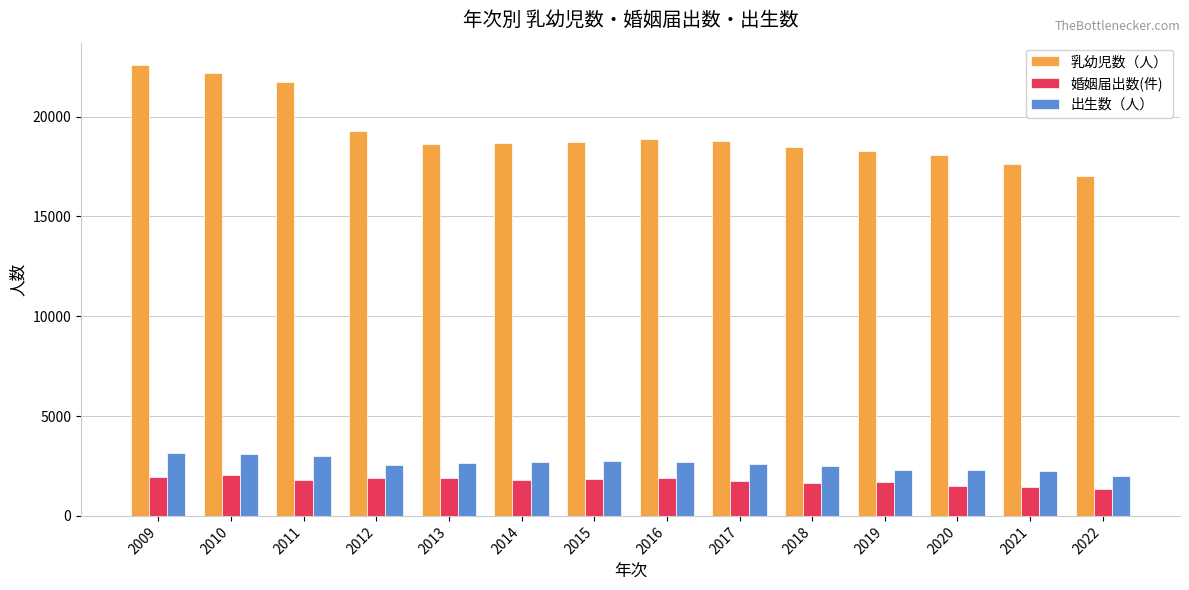

List the series in order of their peak value, lowest first.

婚姻届出数(件), 出生数（人）, 乳幼児数（人）